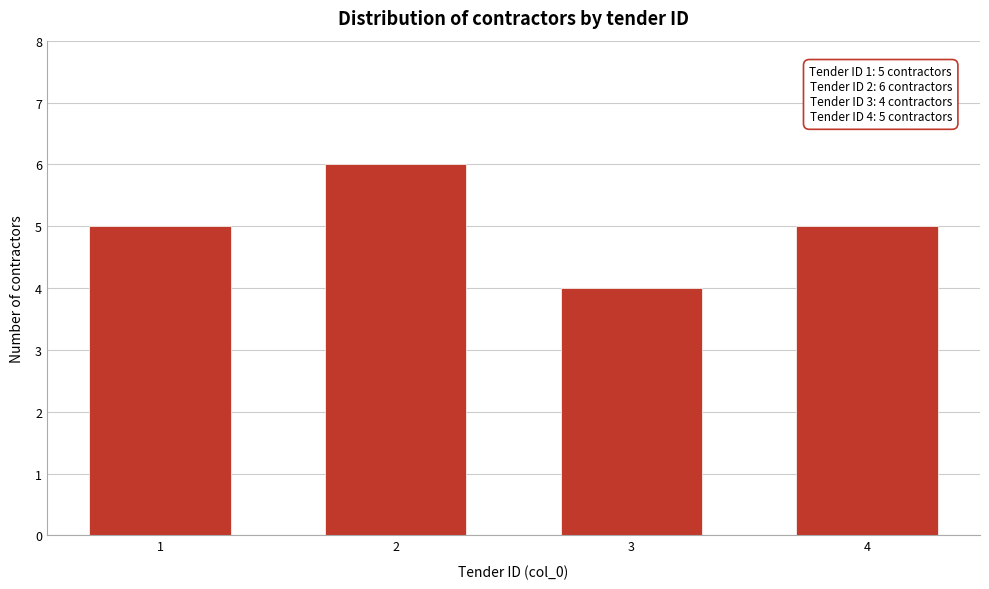

Reading right to left, extract all data points from this chart.

4=5	3=4	2=6	1=5